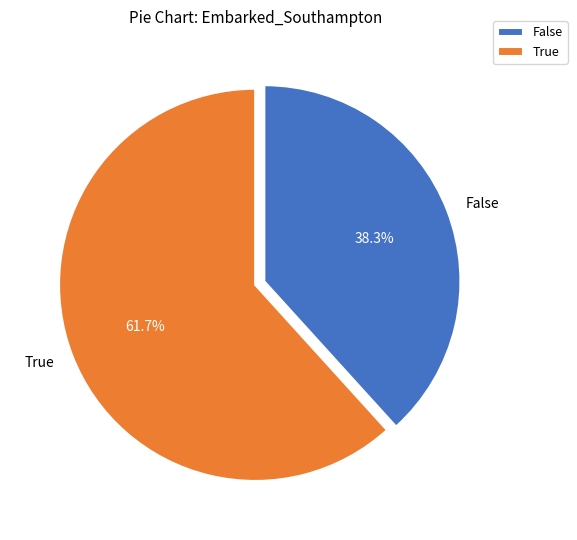

Rank the categories by value from lowest to highest.

False, True